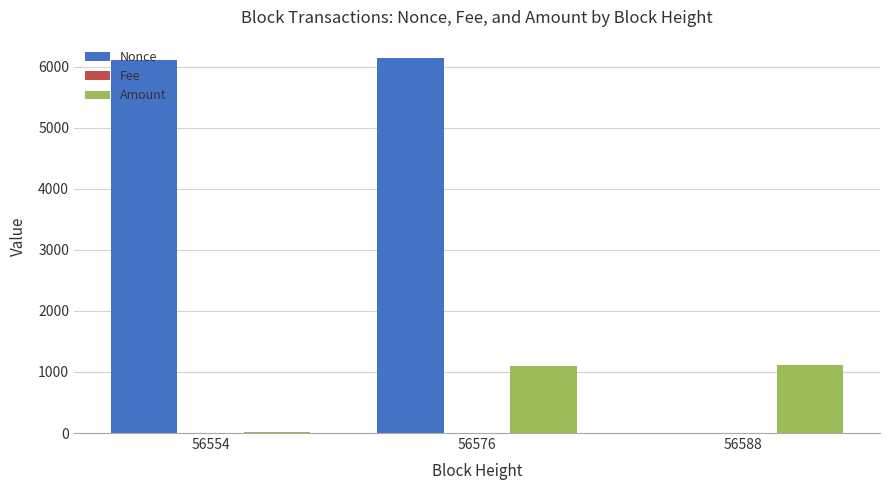

At which label is Nonce closest to 3066?

56554